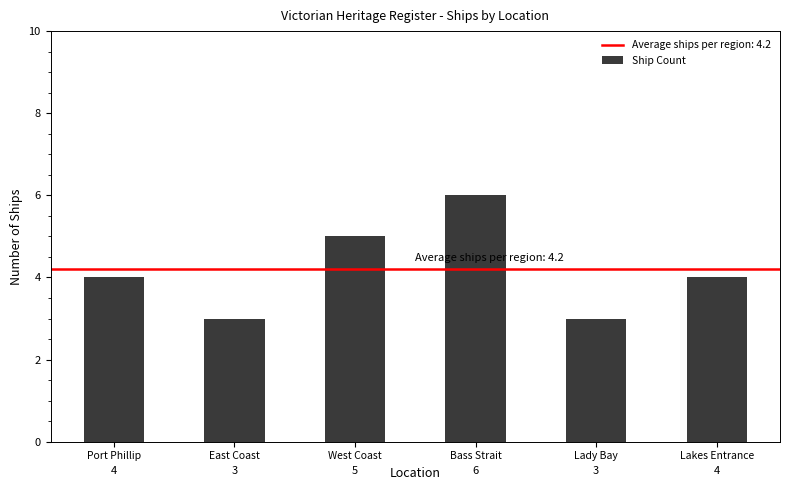

What is the change in value from Port Phillip to West Coast?

+1